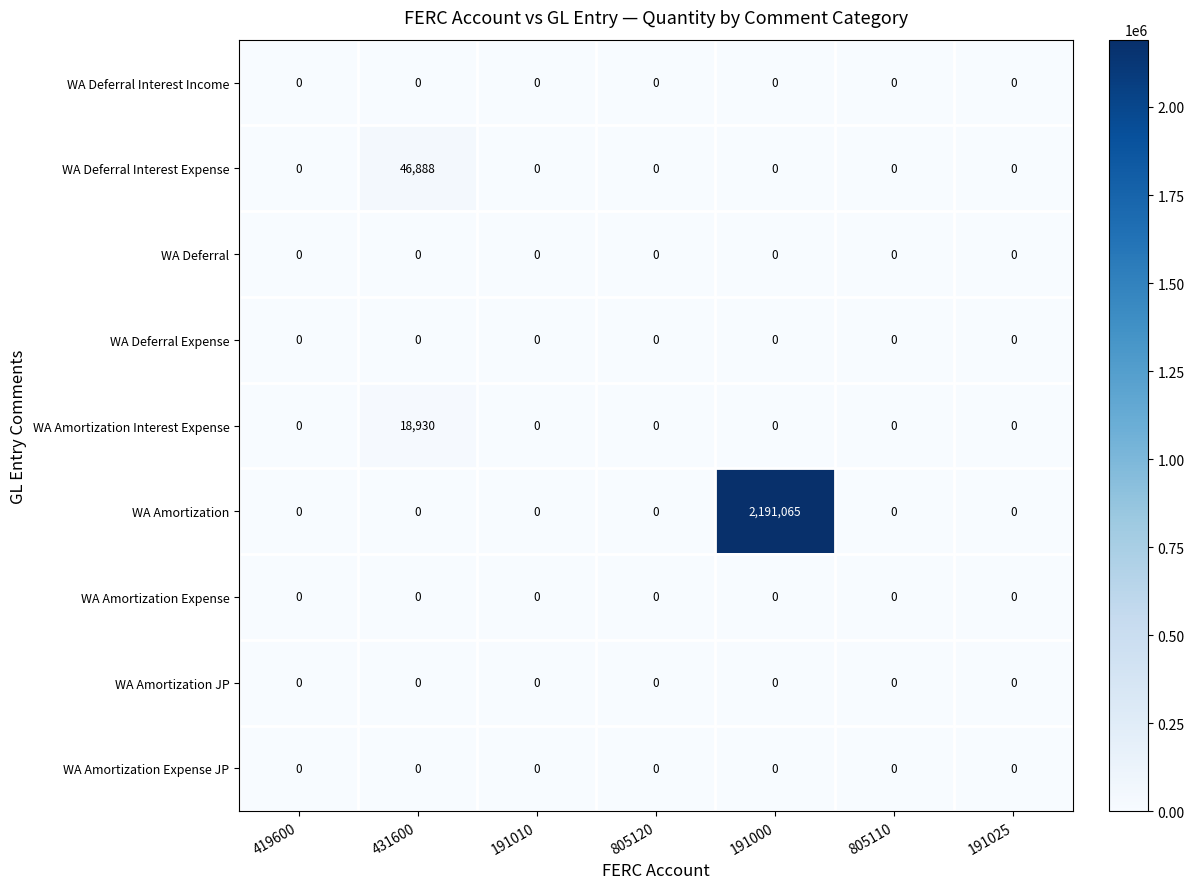

Is the value of WA Amortization at 191000 greater than the value of WA Deferral Interest Expense at 419600?

Yes